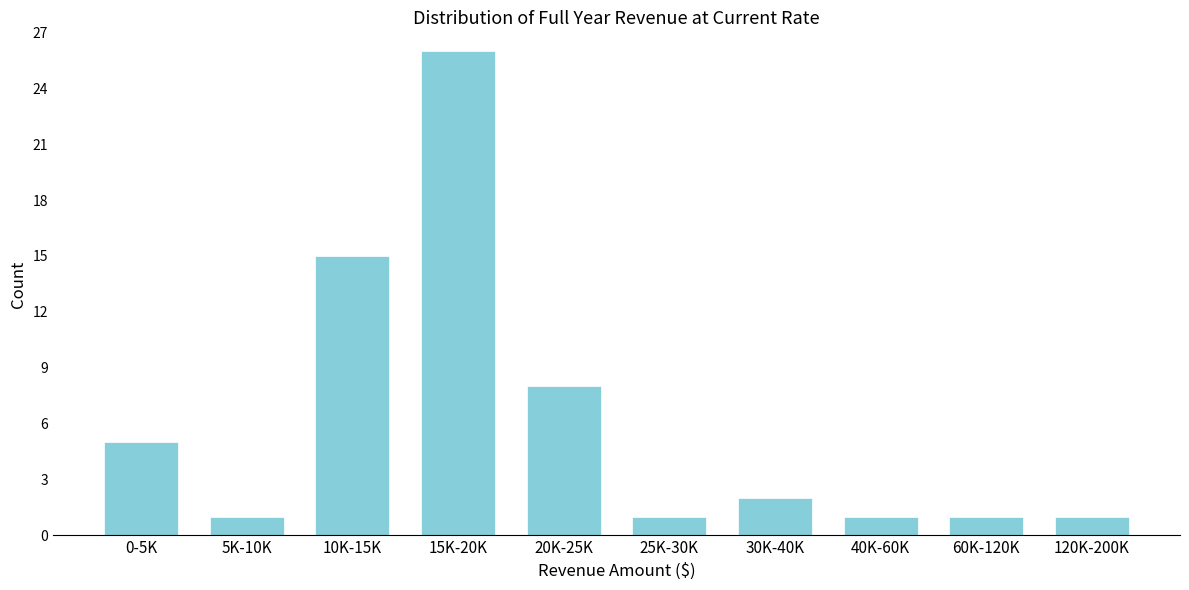

Reading right to left, list all the values displayed in this chart.

120K-200K=1	60K-120K=1	40K-60K=1	30K-40K=2	25K-30K=1	20K-25K=8	15K-20K=26	10K-15K=15	5K-10K=1	0-5K=5